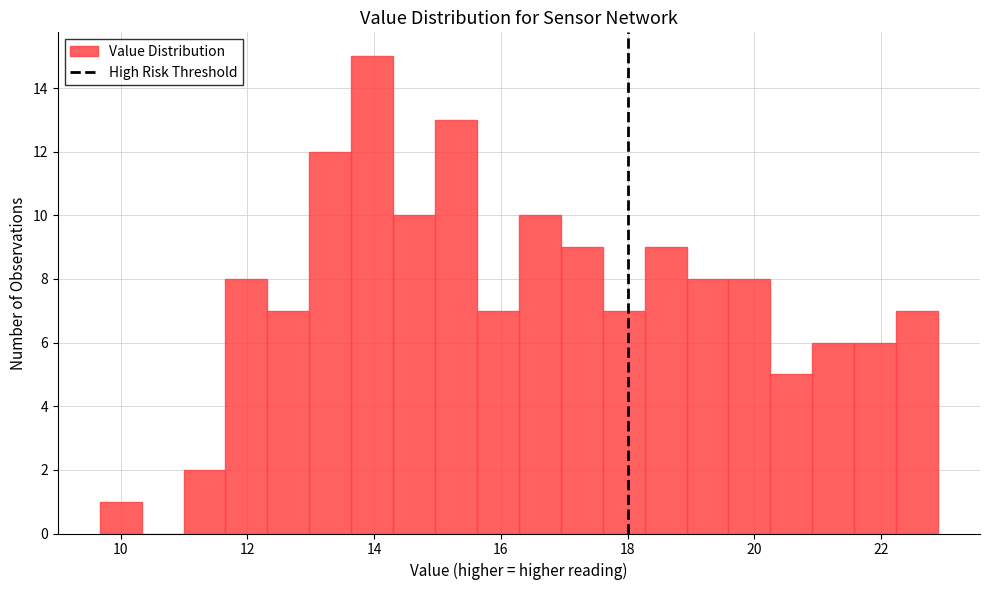

Read against the x-axis, roughly where is the centre of the tallest bar?

14.0